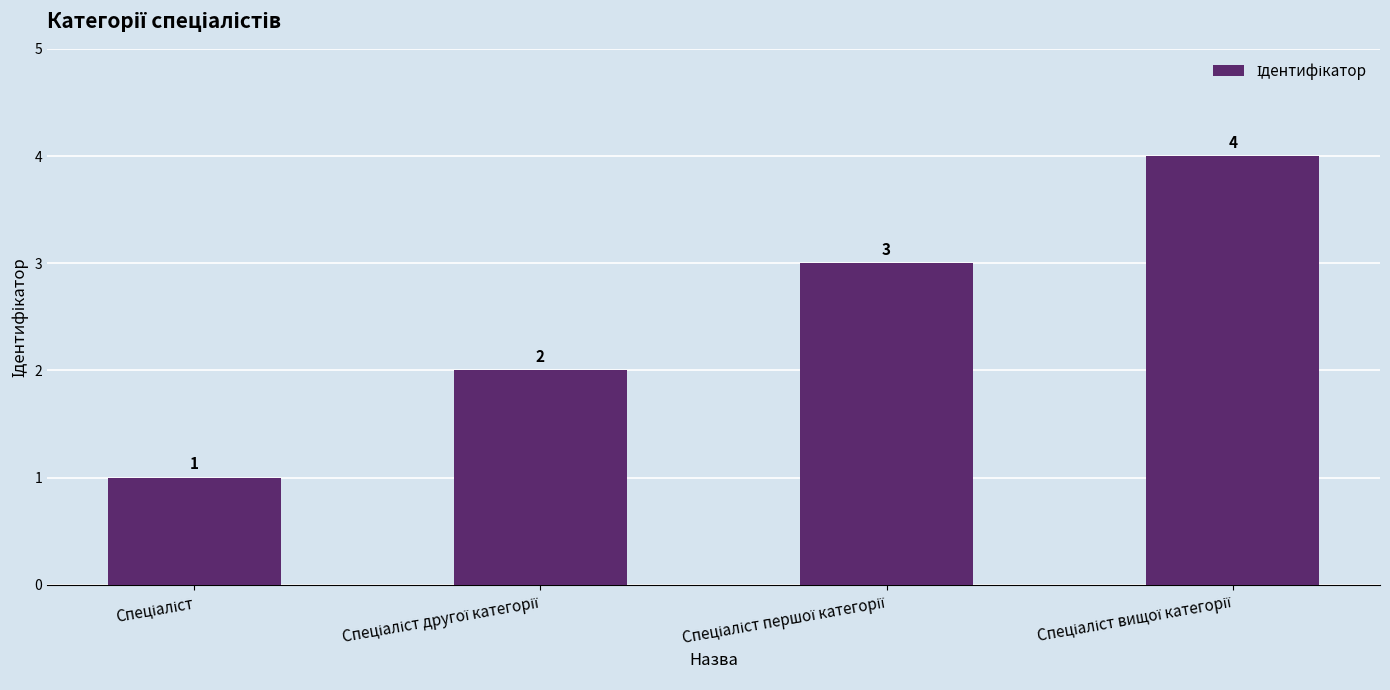

How many values are between 2 and 4?

3